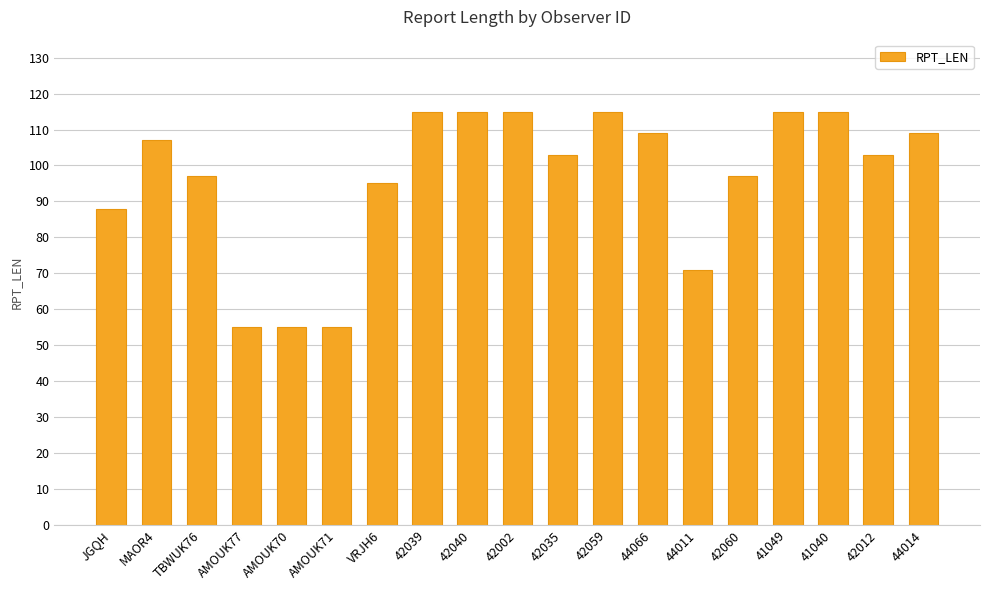

Between 42012 and VRJH6, which is larger?

42012